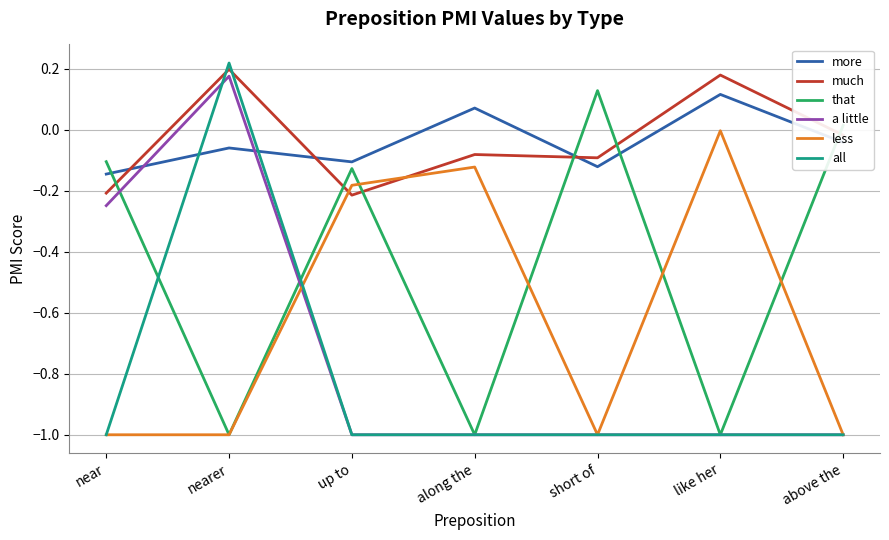

How many values in a little are above zero?

1